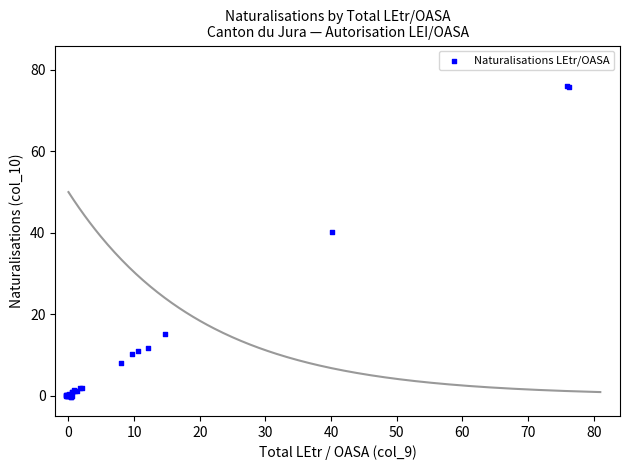

What Y value in the scatter plot is closest to 37?

40.3